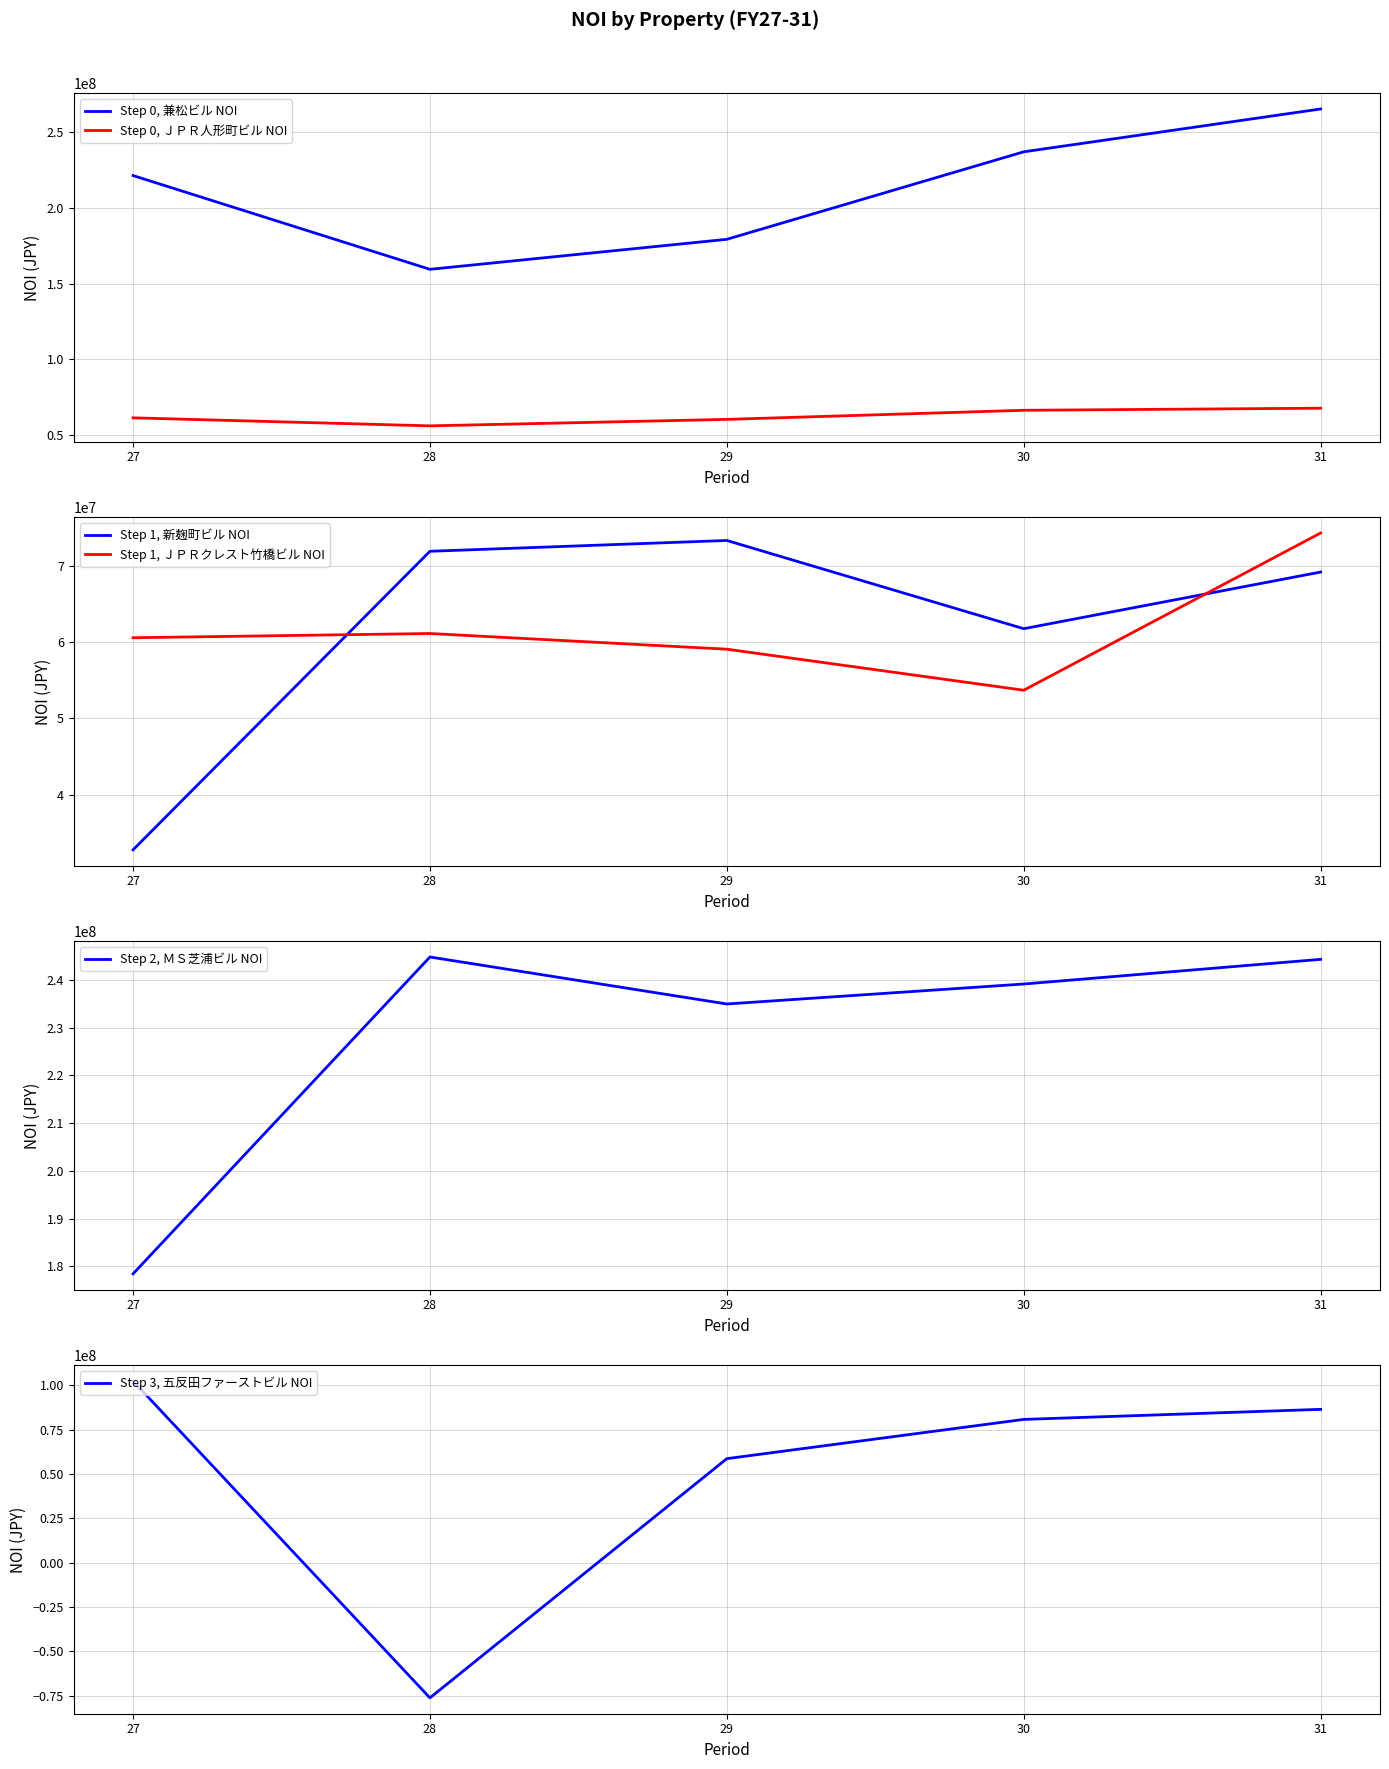

At which category is the sum across all series the highest?

31